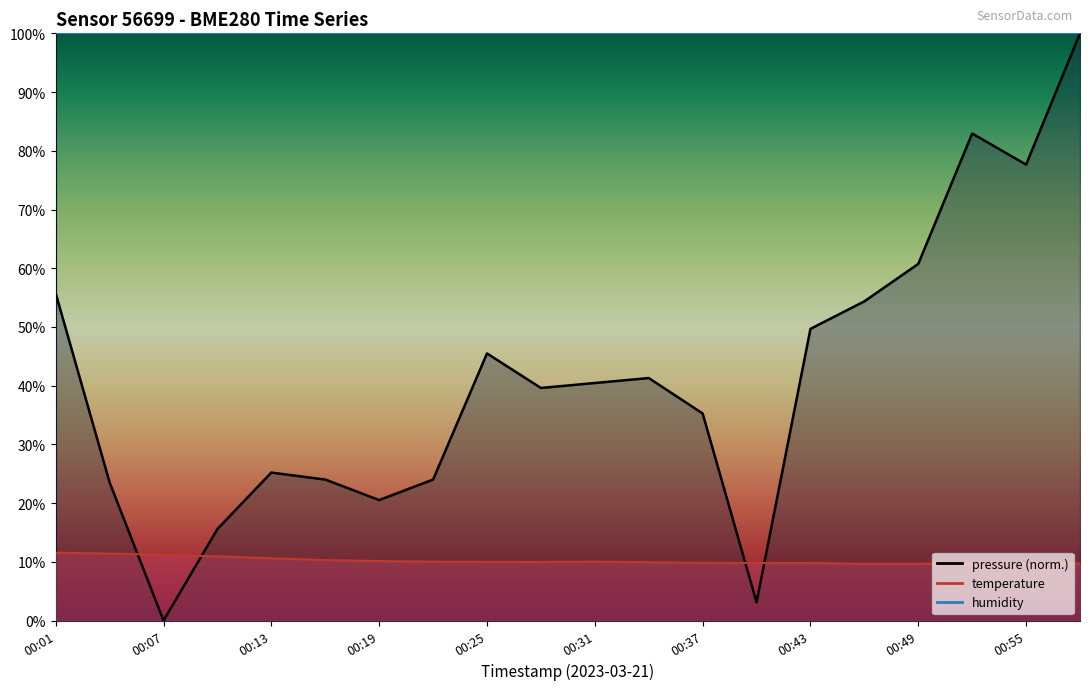

What is the average value of the pressure series?

41.0